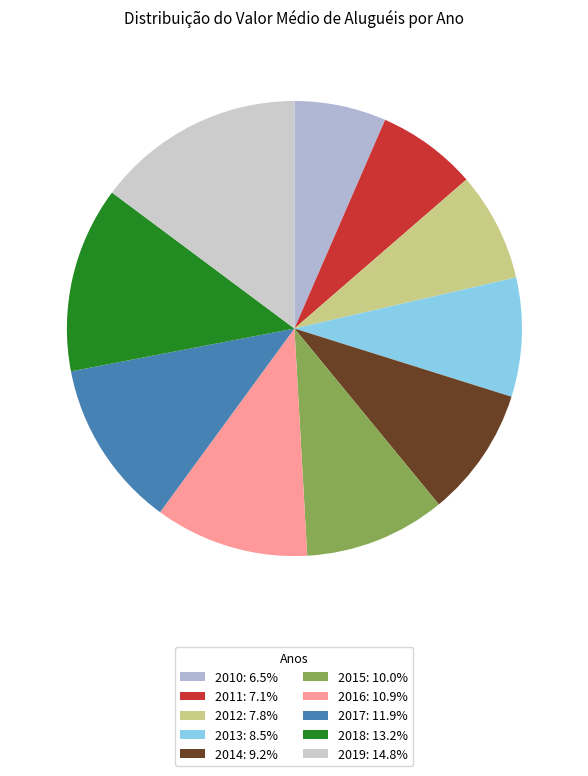

How many segments does this pie chart have?

10